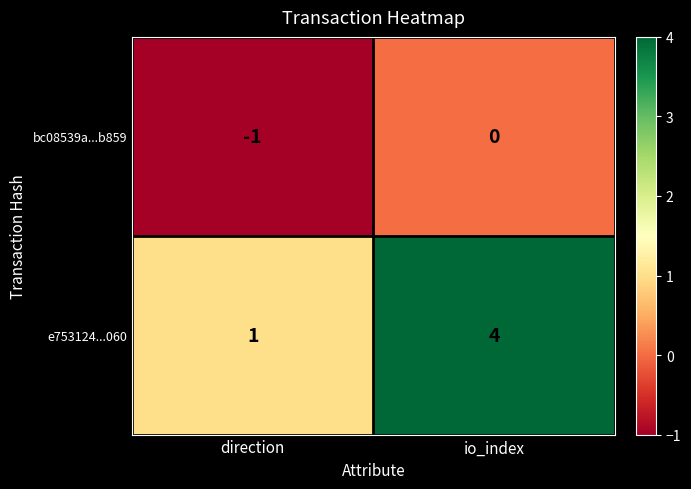

How many data points does each series have?

2